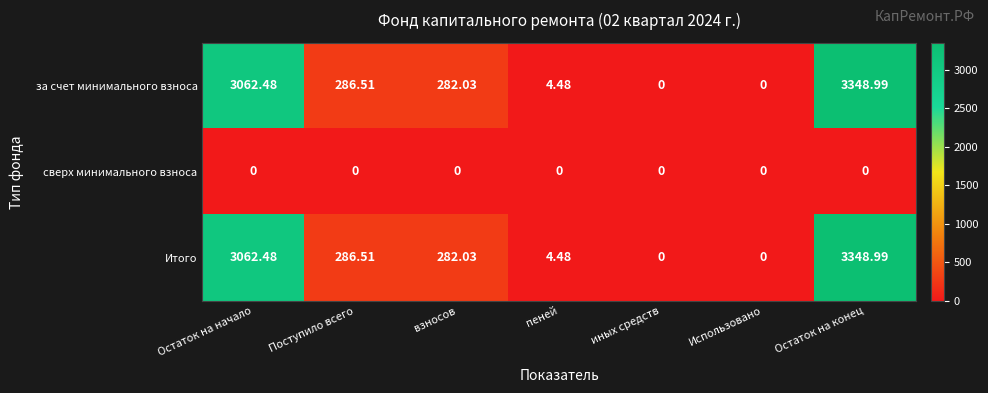

Which label corresponds to the largest value in the chart?

Остаток на конец